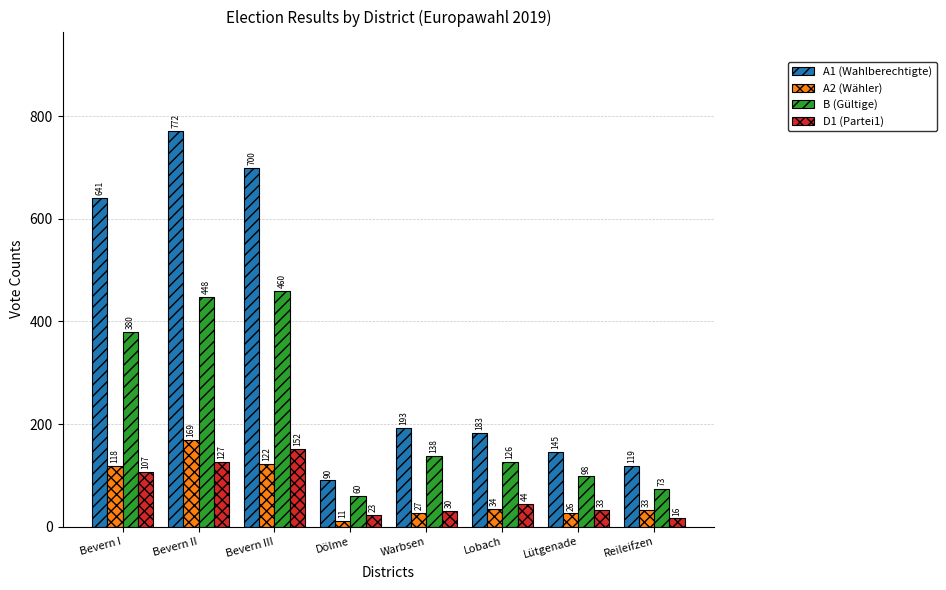

Between Bevern III and Reileifzen, which series saw the biggest shift?

A1 (Wahlberechtigte)